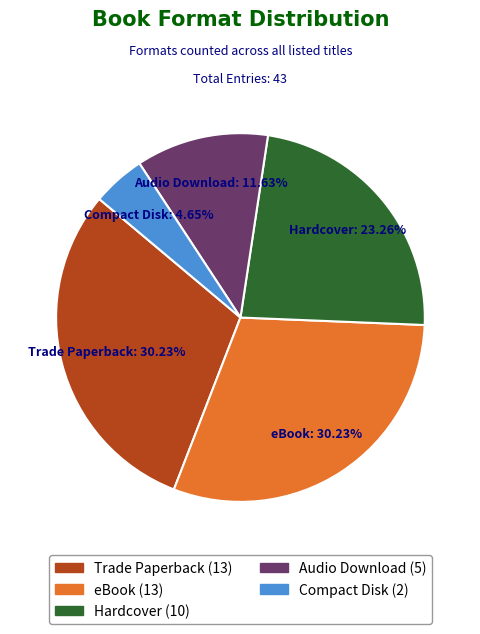

To the nearest percent, what is the combined percentage of Compact Disk and Hardcover?

28%